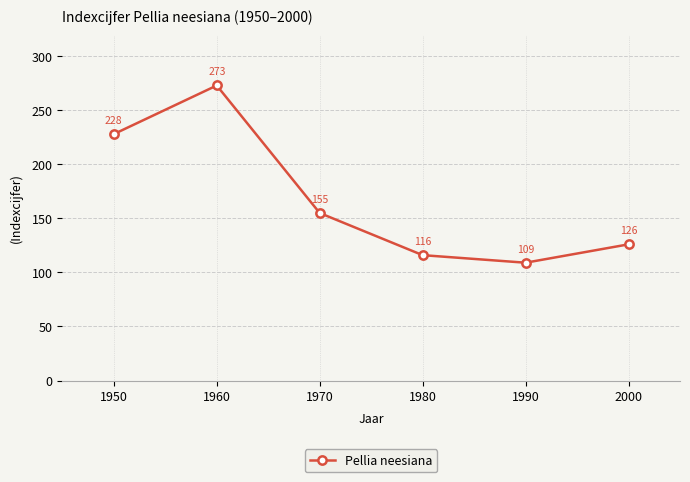

The chart shows a value of 151 at 1980. True or false?

False